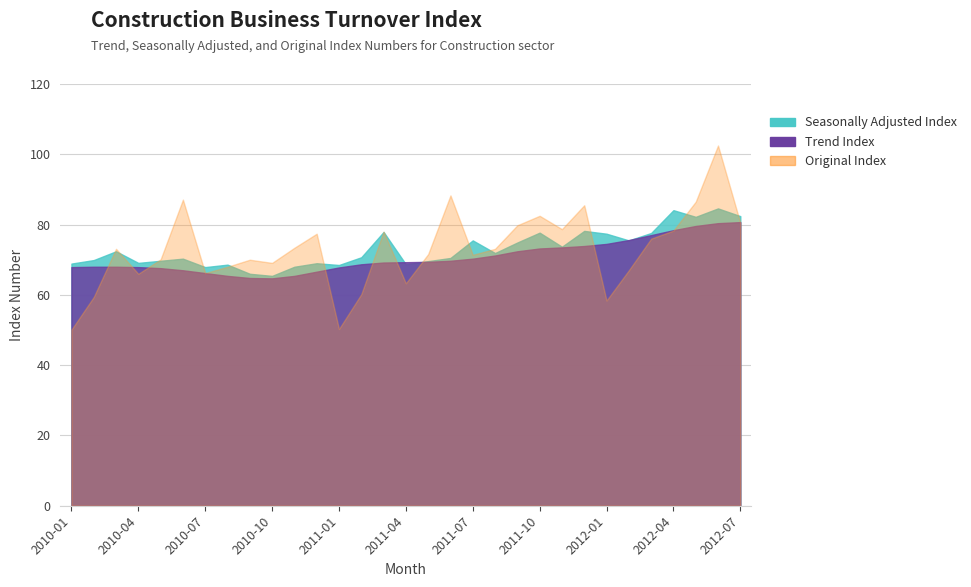

What is the difference between the maximum and minimum values in the Original Index series?

52.4